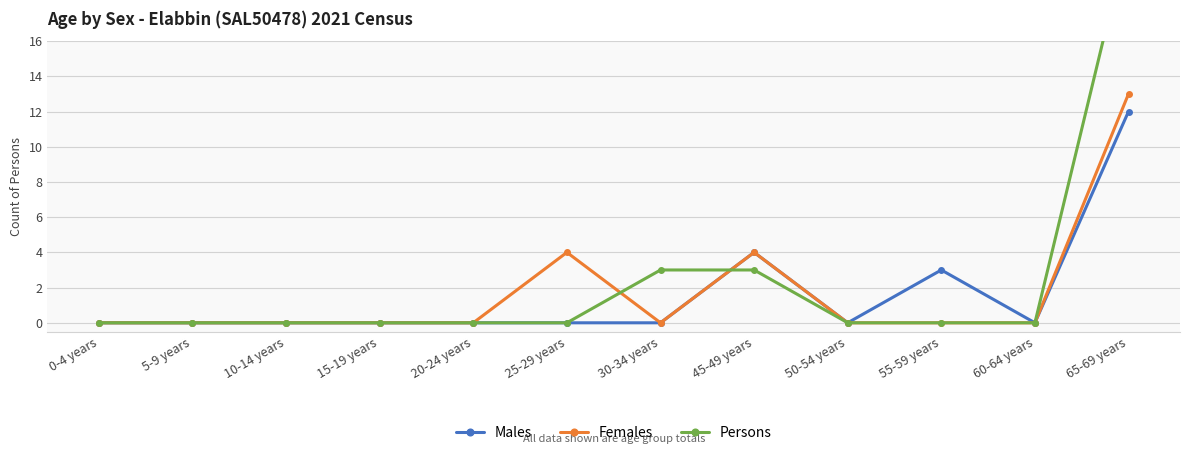

Reading right to left, transcribe all the data shown in this chart.

Males: 65-69 years=12	60-64 years=0	55-59 years=3	50-54 years=0	45-49 years=4	30-34 years=0	25-29 years=0	20-24 years=0	15-19 years=0	10-14 years=0	5-9 years=0	0-4 years=0
Females: 65-69 years=13	60-64 years=0	55-59 years=0	50-54 years=0	45-49 years=4	30-34 years=0	25-29 years=4	20-24 years=0	15-19 years=0	10-14 years=0	5-9 years=0	0-4 years=0
Persons: 65-69 years=22	60-64 years=0	55-59 years=0	50-54 years=0	45-49 years=3	30-34 years=3	25-29 years=0	20-24 years=0	15-19 years=0	10-14 years=0	5-9 years=0	0-4 years=0